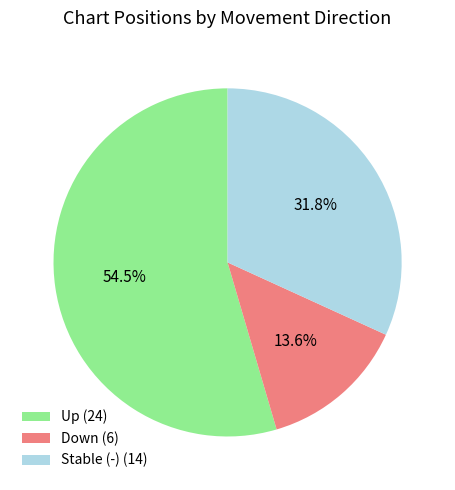

What is the smallest slice in the pie chart?

Down (6)